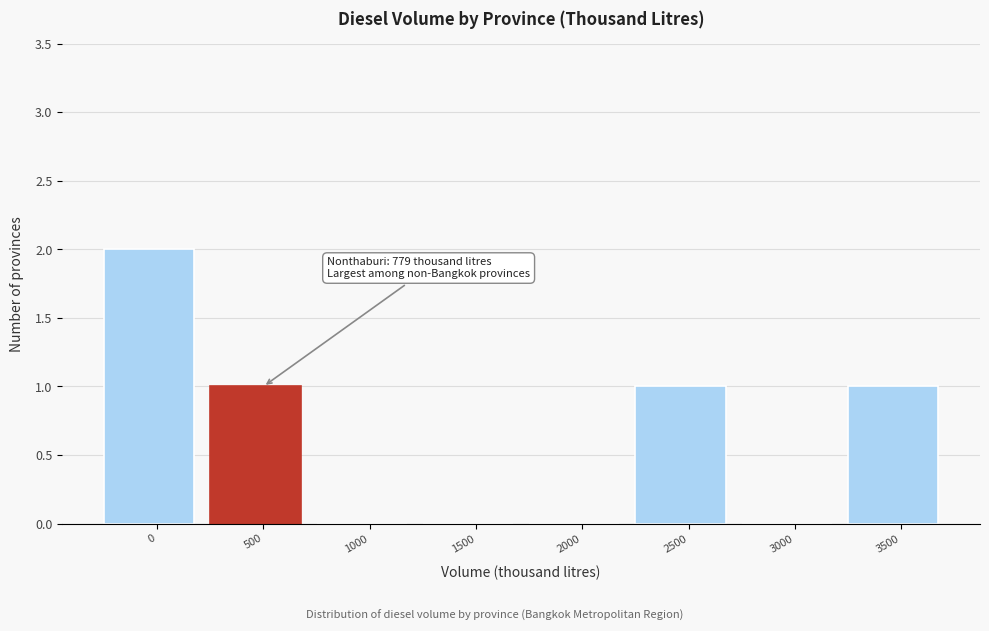

Reading right to left, what are all the values shown in this chart?

3500=1	3000=0	2500=1	2000=0	1500=0	1000=0	500=1	0=2